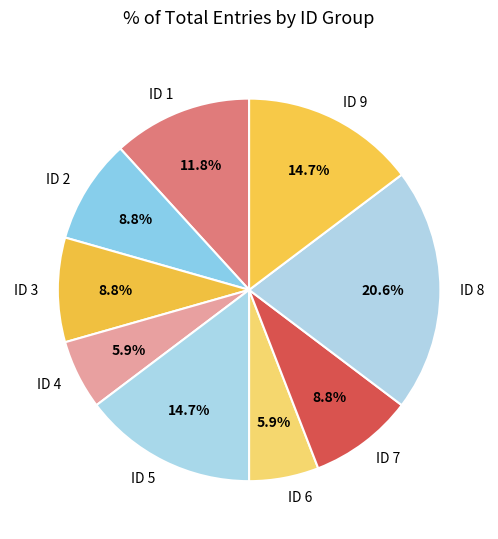

Does ID 6 account for over 50% of the chart?

No